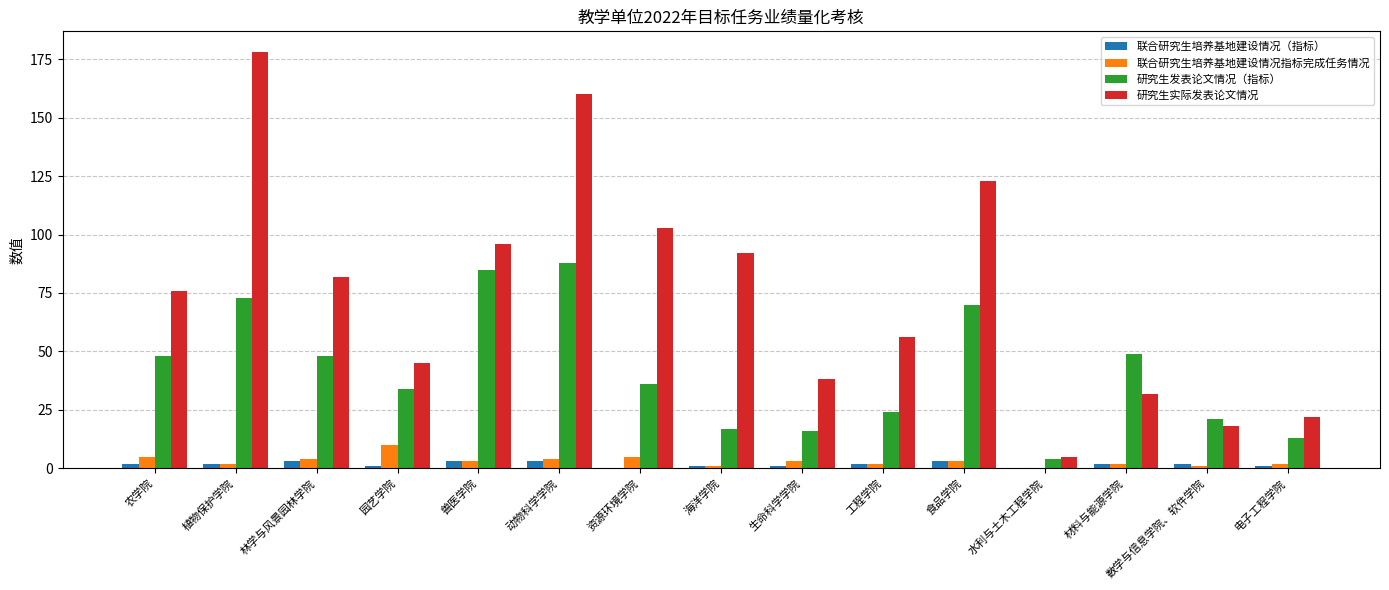

The value of 联合研究生培养基地建设情况指标完成任务情况 at 农学院 is 5. True or false?

True